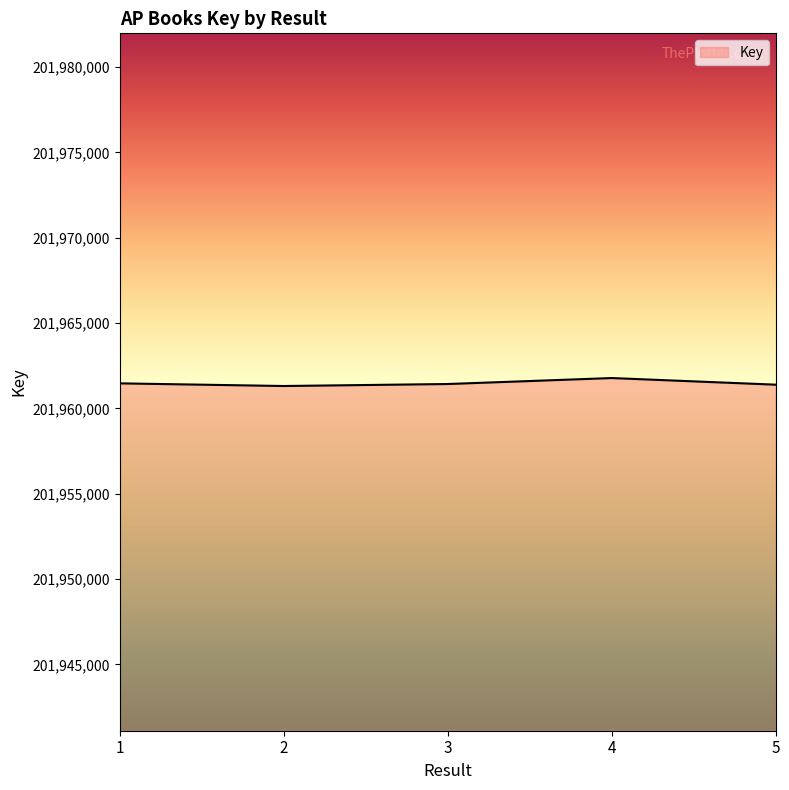

True or false: the data has more than 2 interior local peaks.

False